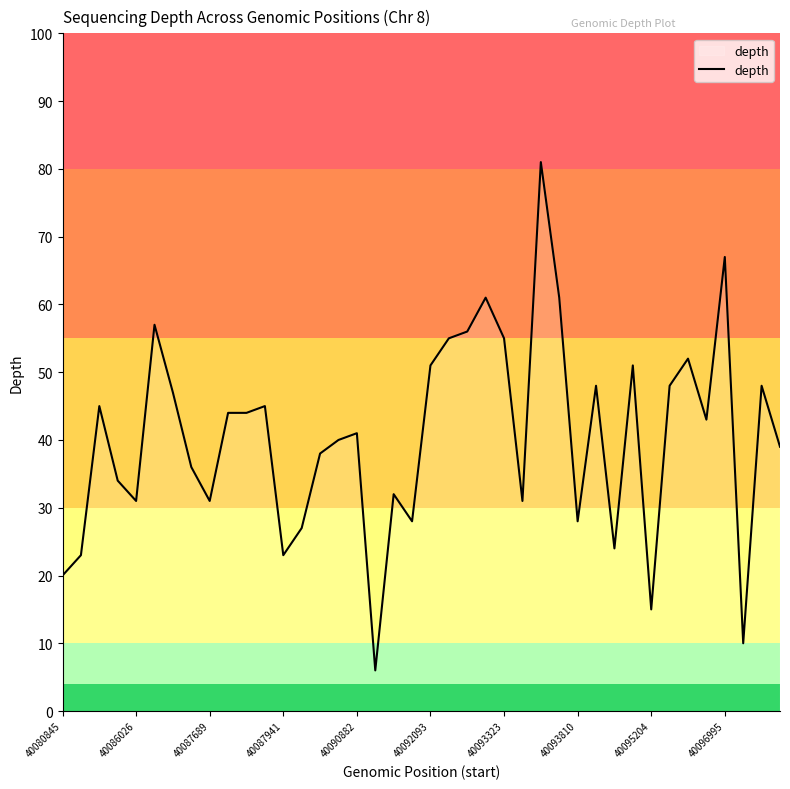

True or false: there are more than 0 points higher than both neighbors.

True